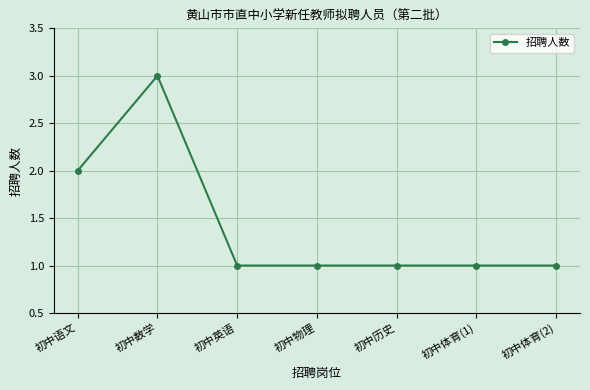

What is the average value?

1